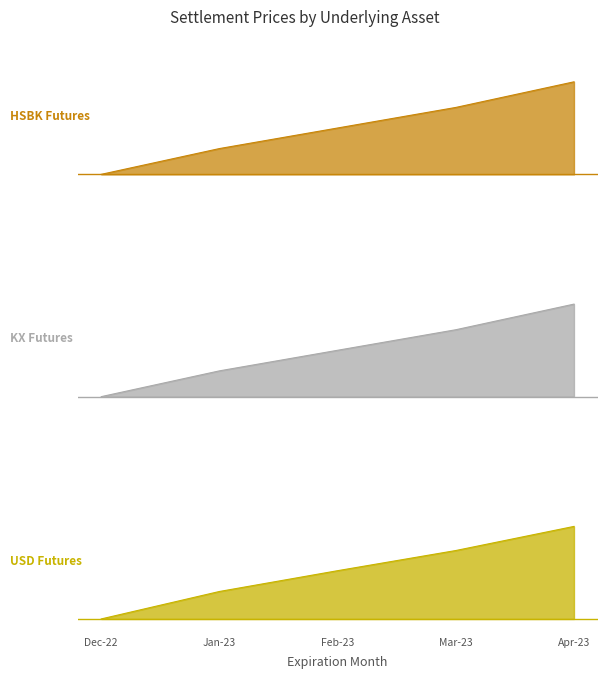

True or false: KX has a value of 0.4 at Jan-23.

False